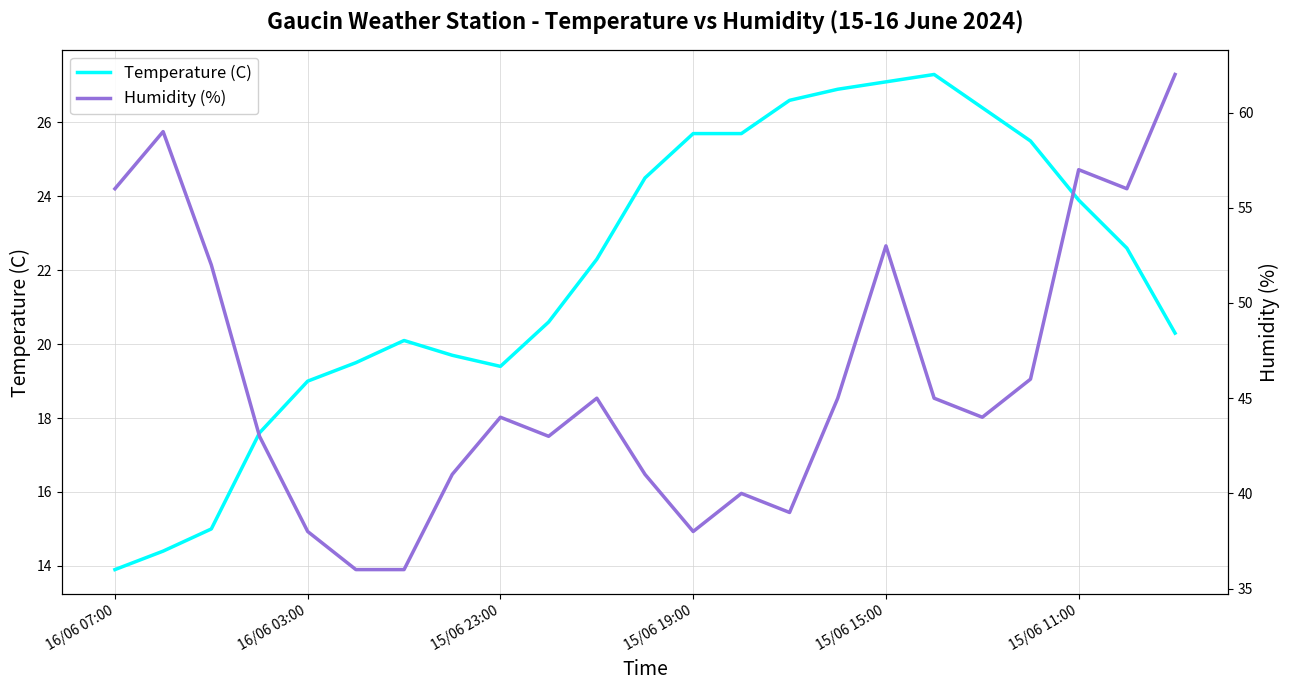

What is the maximum value for Temperature (C)?

27.3